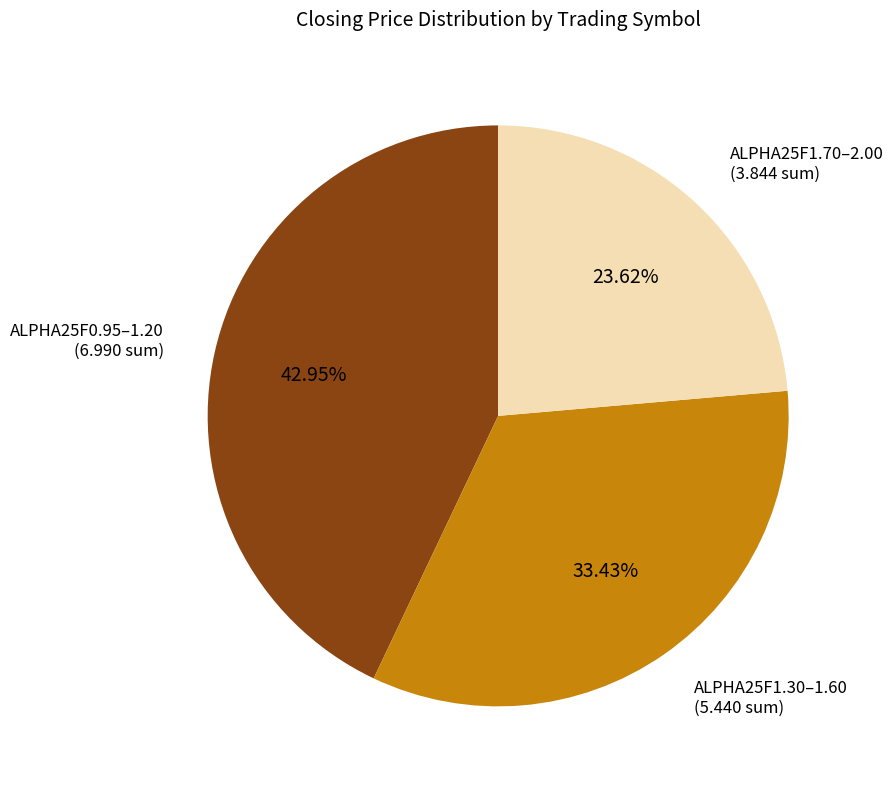

Is there any slice that represents more than half of the pie?

No